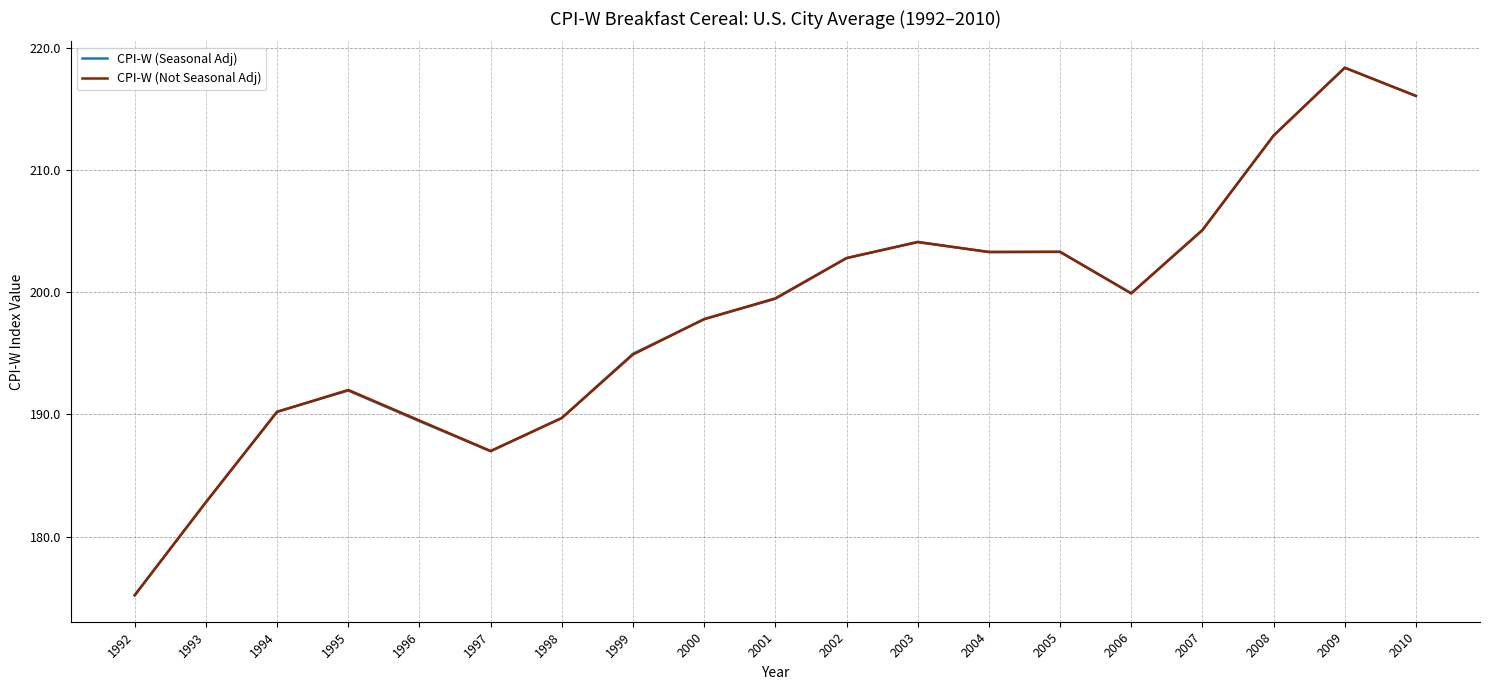

Is it true that CPI-W (Seasonal Adj) equals 363.4 at 2004?

False